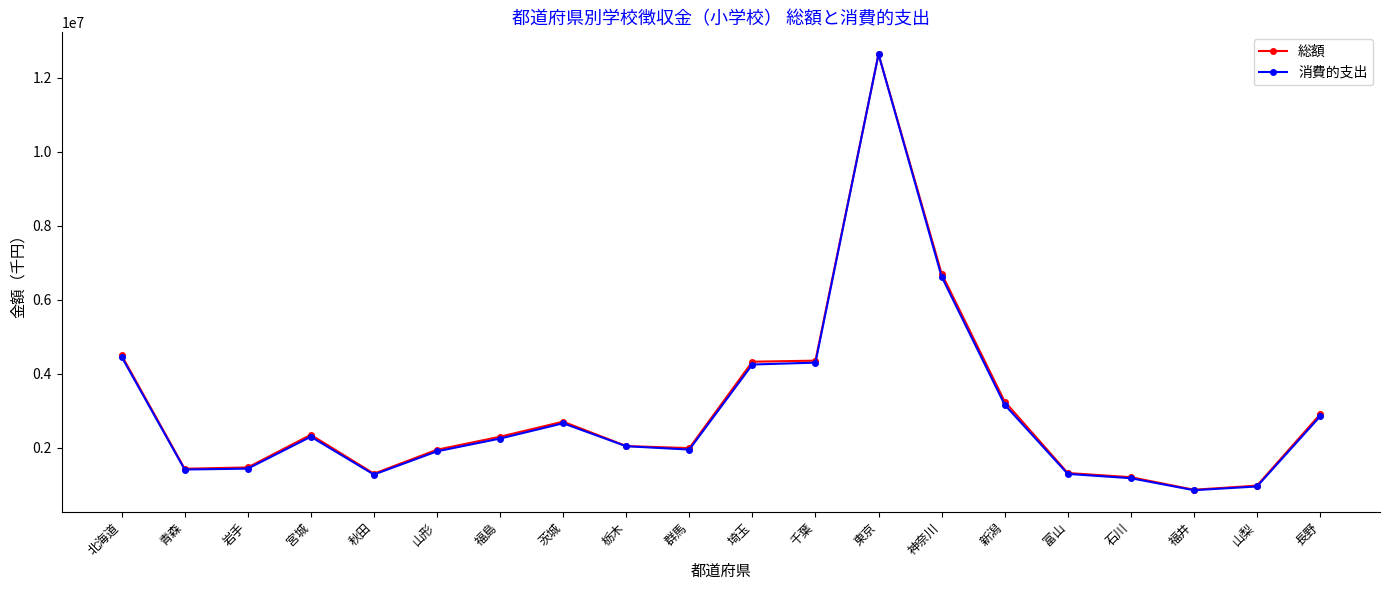

In 総額, how many points are lower than both neighbors (excluding endpoints)?

4